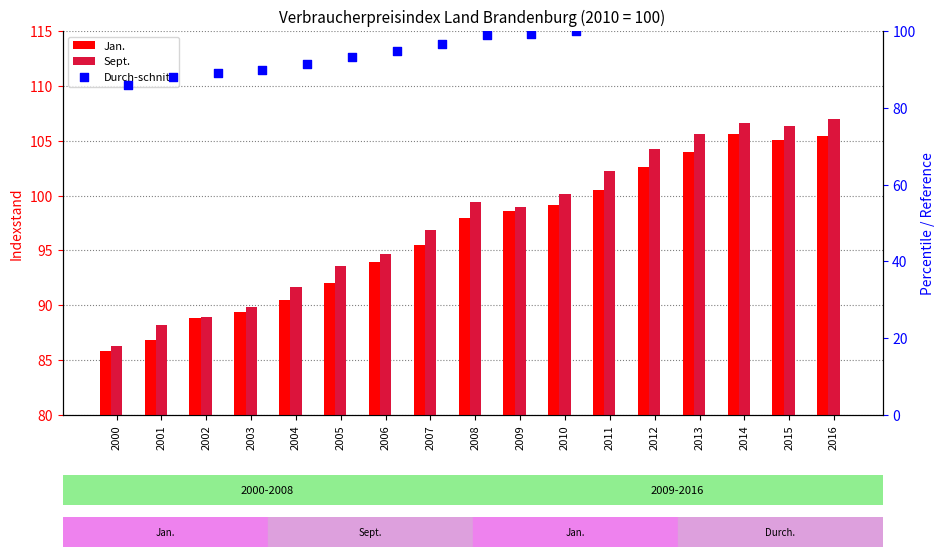

At how many categories does at least one series exceed 98?

9